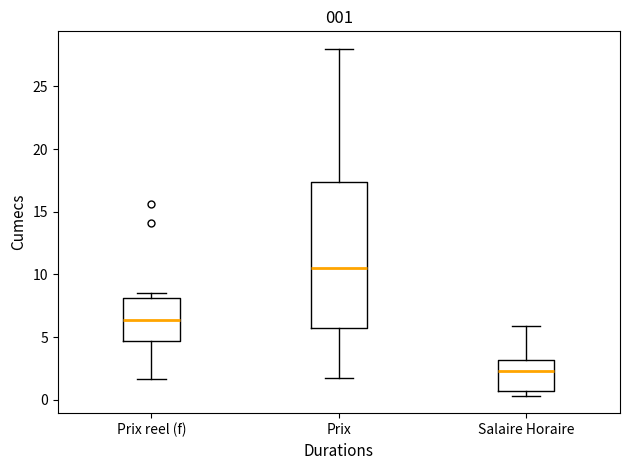

Comparing the boxes themselves (not the whiskers), which one is the tallest?

Prix